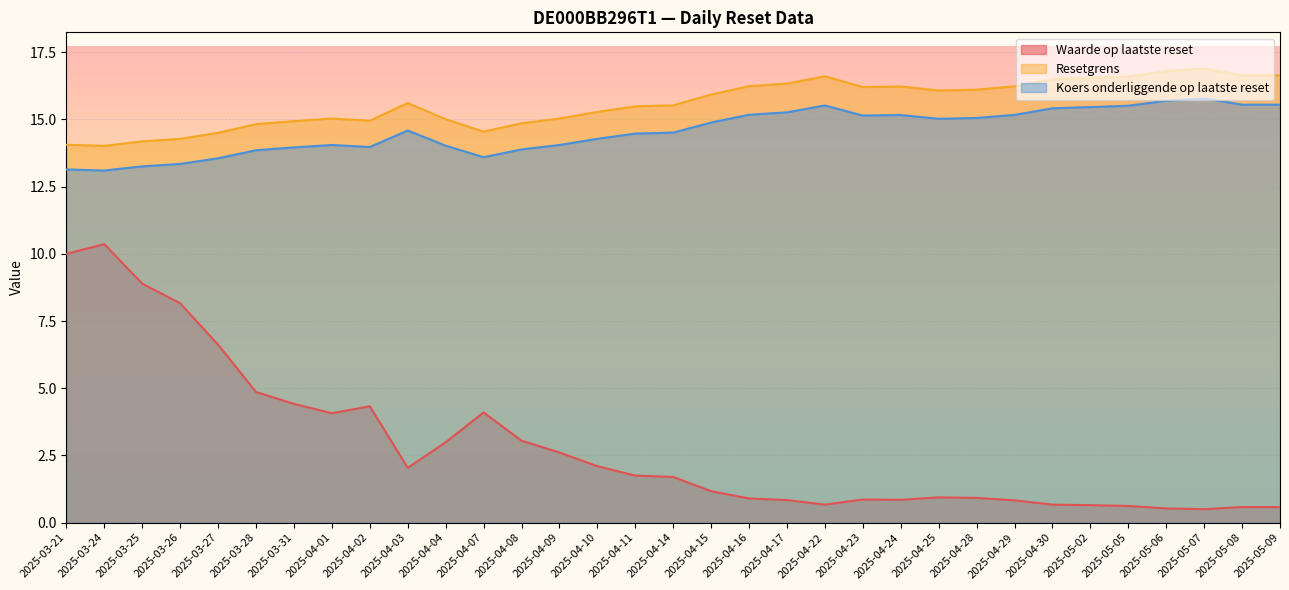

Between 2025-03-24 and 2025-03-31, which series saw the biggest shift?

Waarde op laatste reset